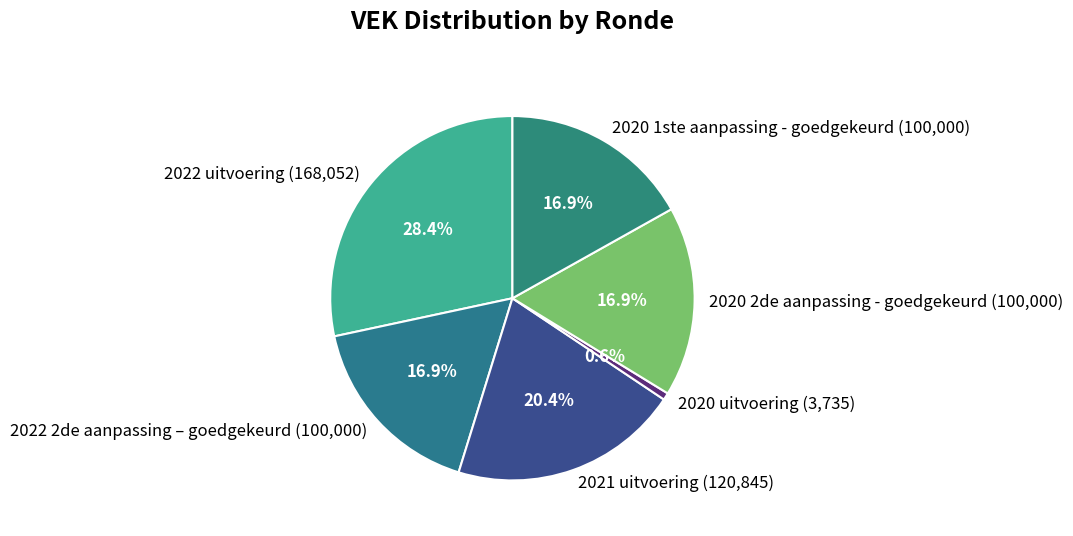

How many segments does this pie chart have?

6